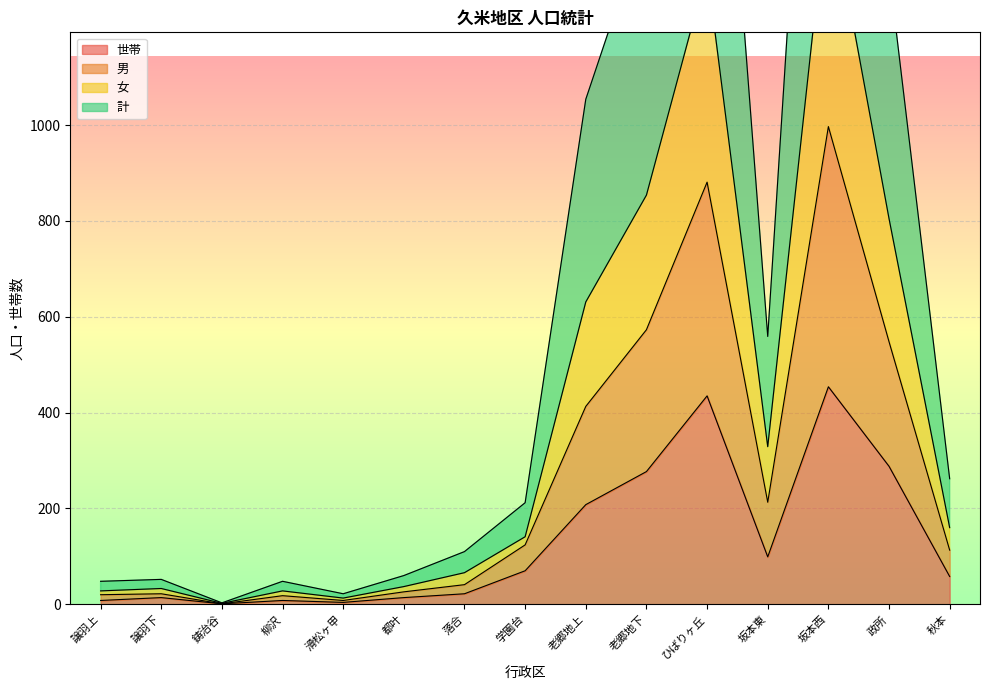

Is it true that 世帯 equals 454 at 坂本西?

True